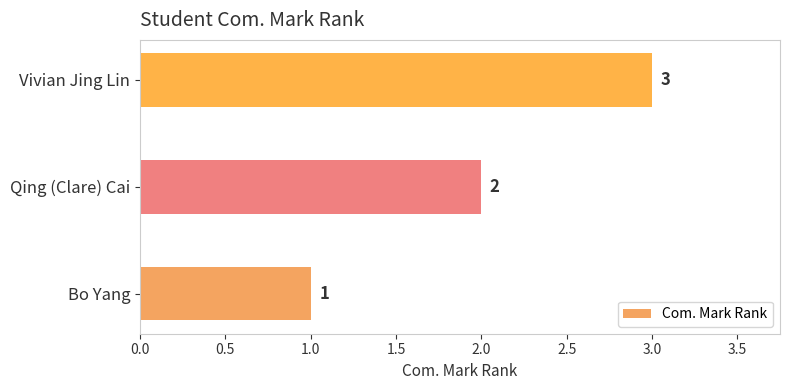

Count the number of data series in this chart.

1